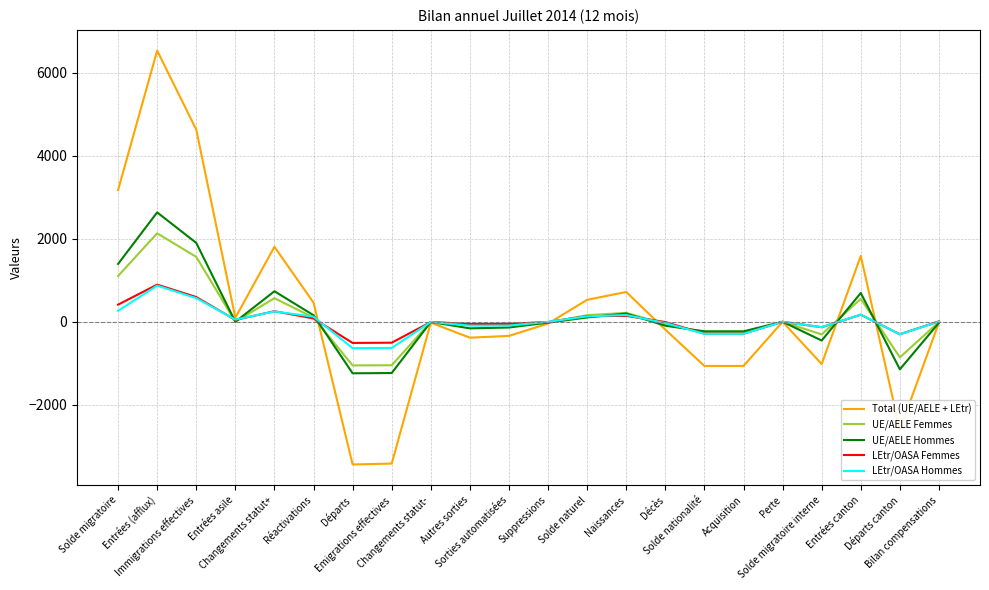

Is it true that UE/AELE Hommes equals -1145 at Départs canton?

True